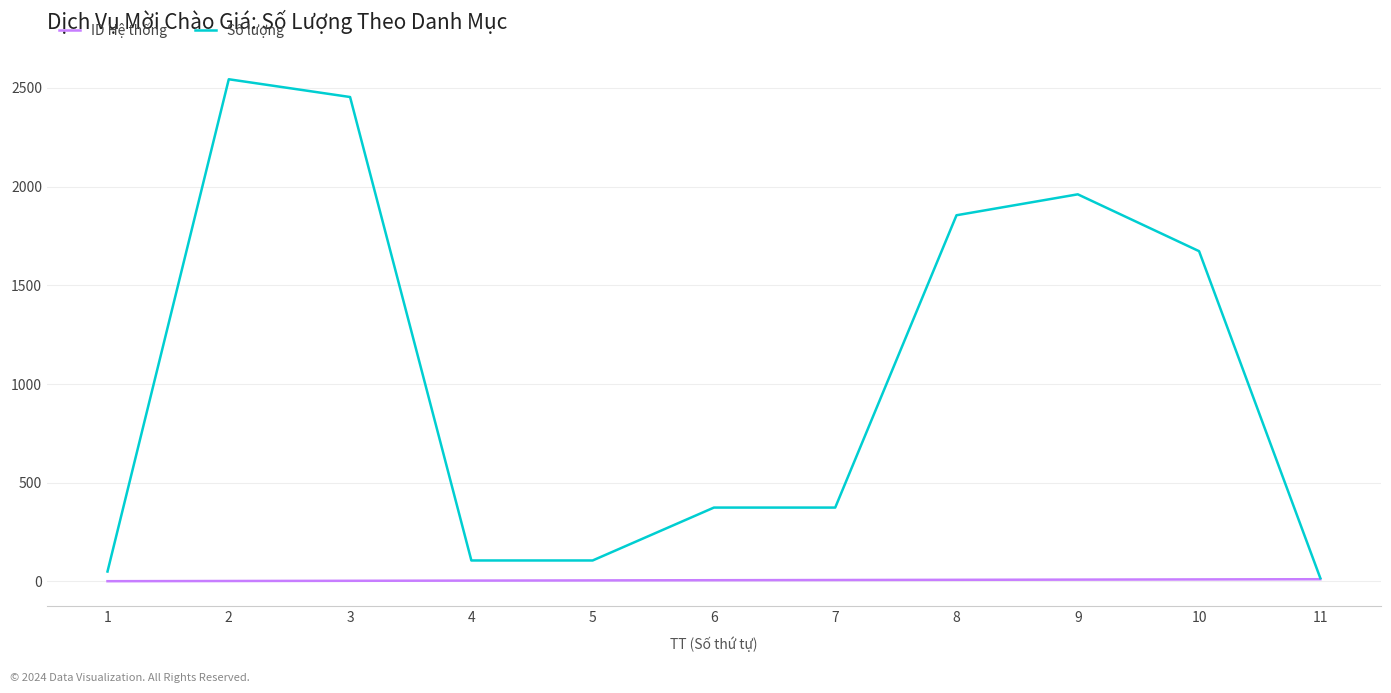

What is the sum of the Số lượng values at 6 and 10?

2047